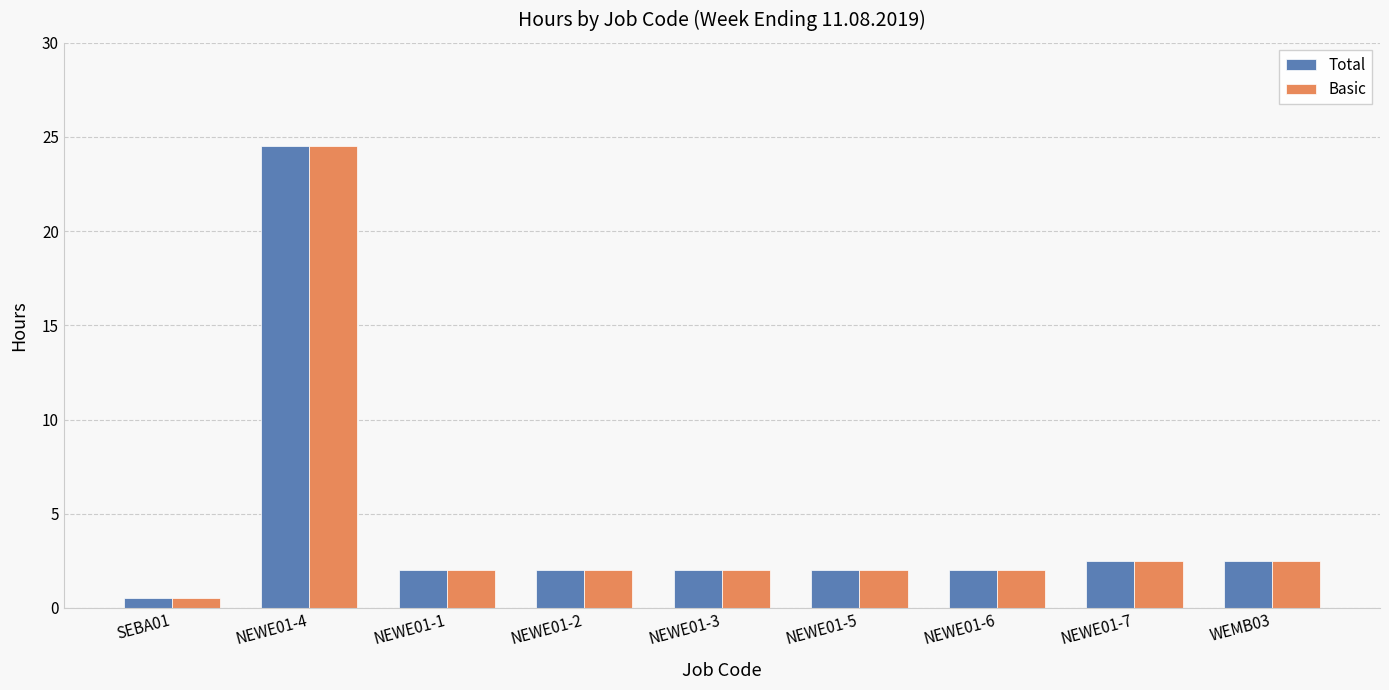

At how many categories does at least one series exceed 23?

1